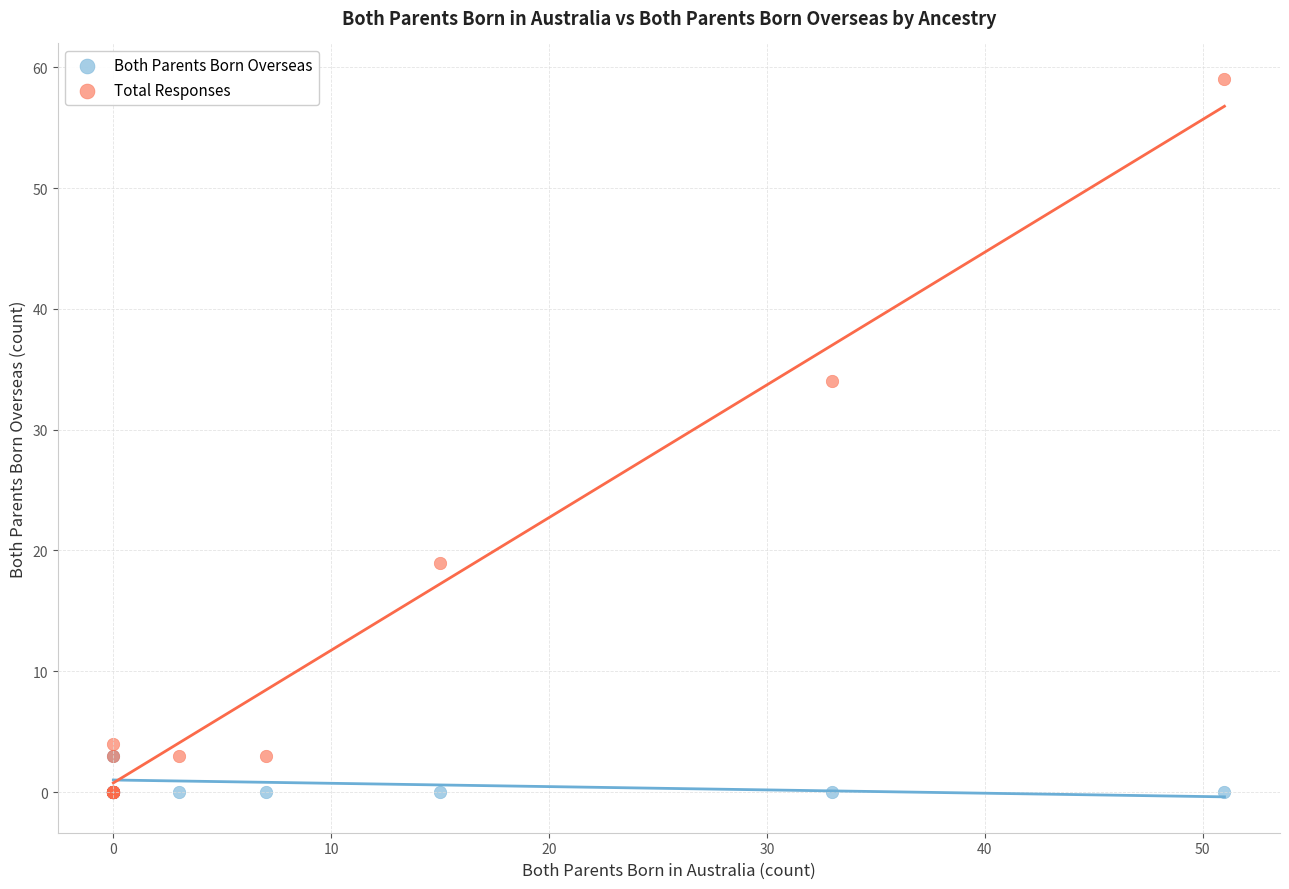

Which series contains the highest Y value?

Total Responses